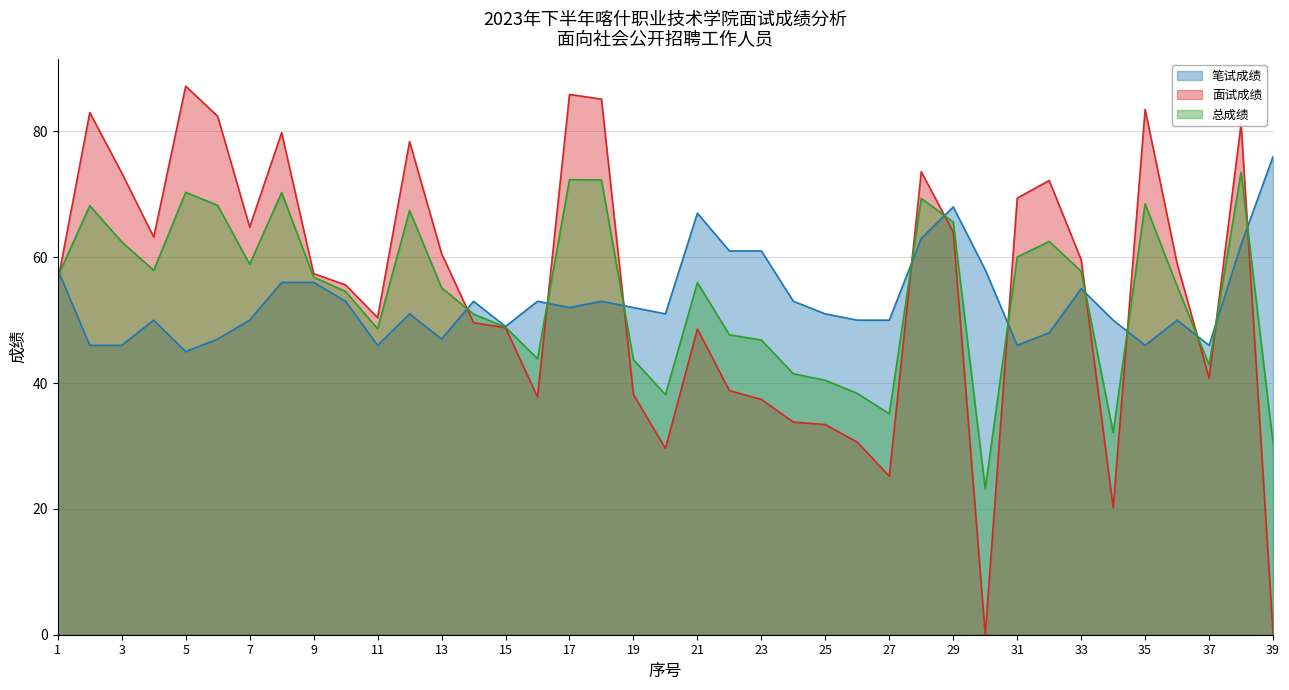

Between 15 and 14, which is larger?

14